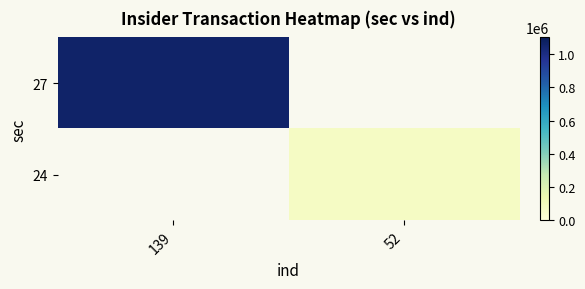

The 24 series shows 70858.0 at 52. True or false?

True